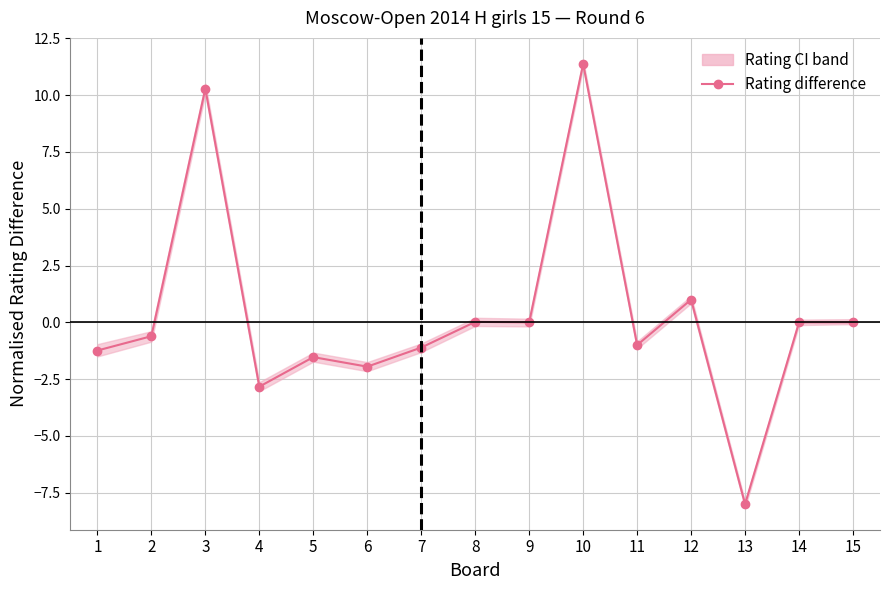

Which label corresponds to the largest value in the chart?

10